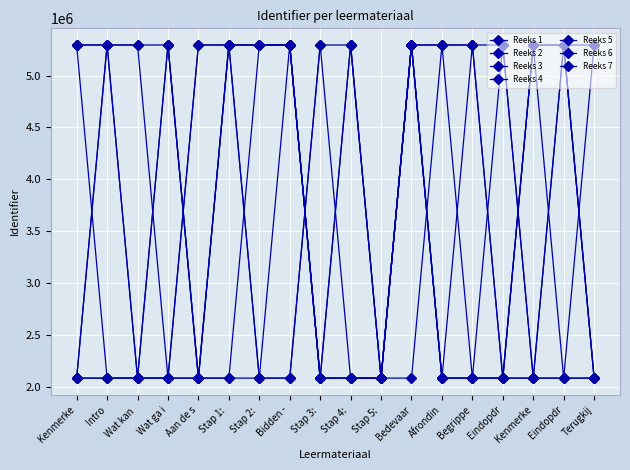

How many categories are shown in the chart?

18